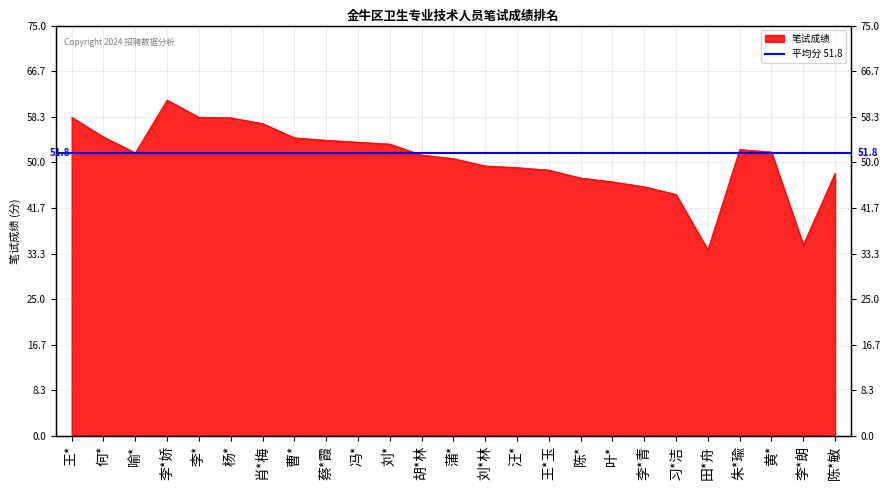

What is the smallest value displayed?

34.0